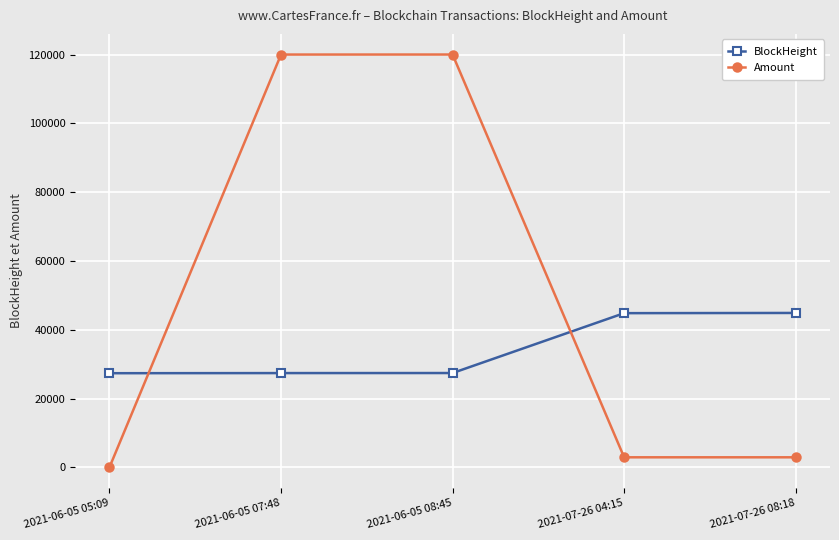

What is the value of the Amount point at the 1st from the left?

10.0